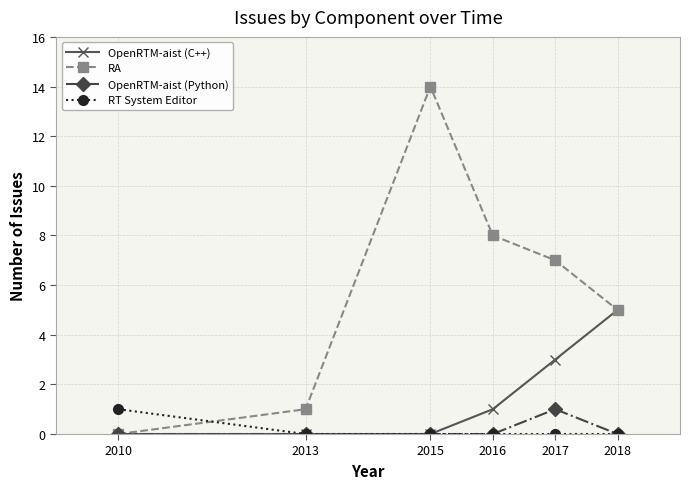

At how many categories does at least one series exceed 10?

1